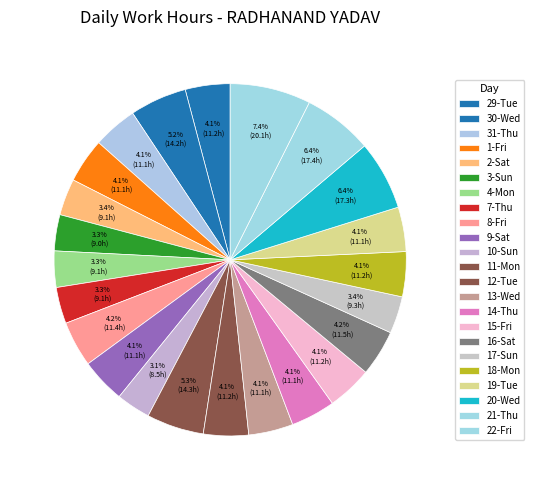

How much of the chart is everything except 22-Fri?

92.6%